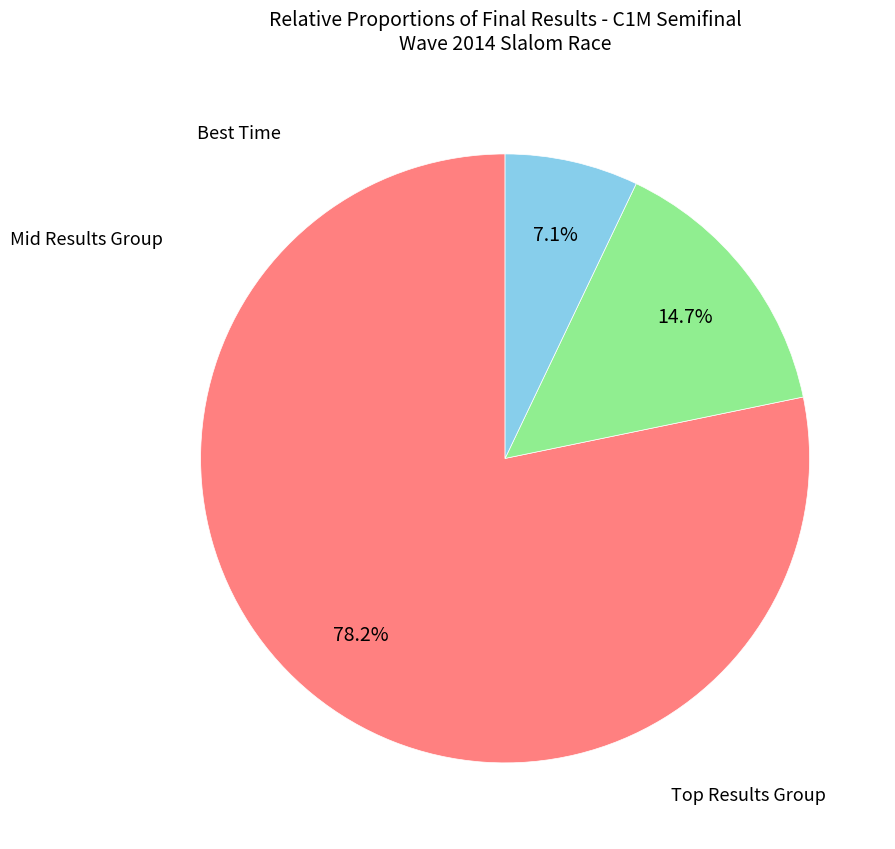

How many segments does this pie chart have?

3